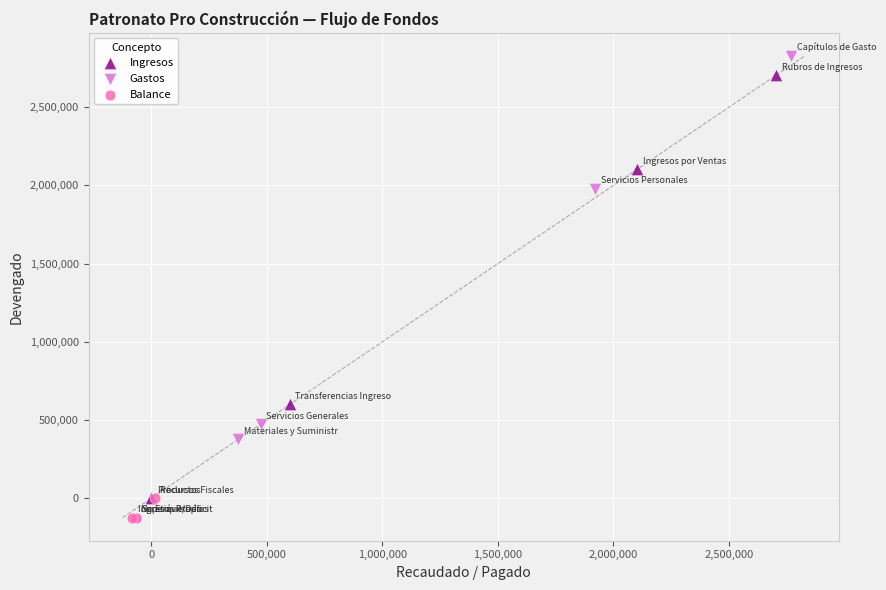

Which series has the largest Y range (max minus min)?

Ingresos